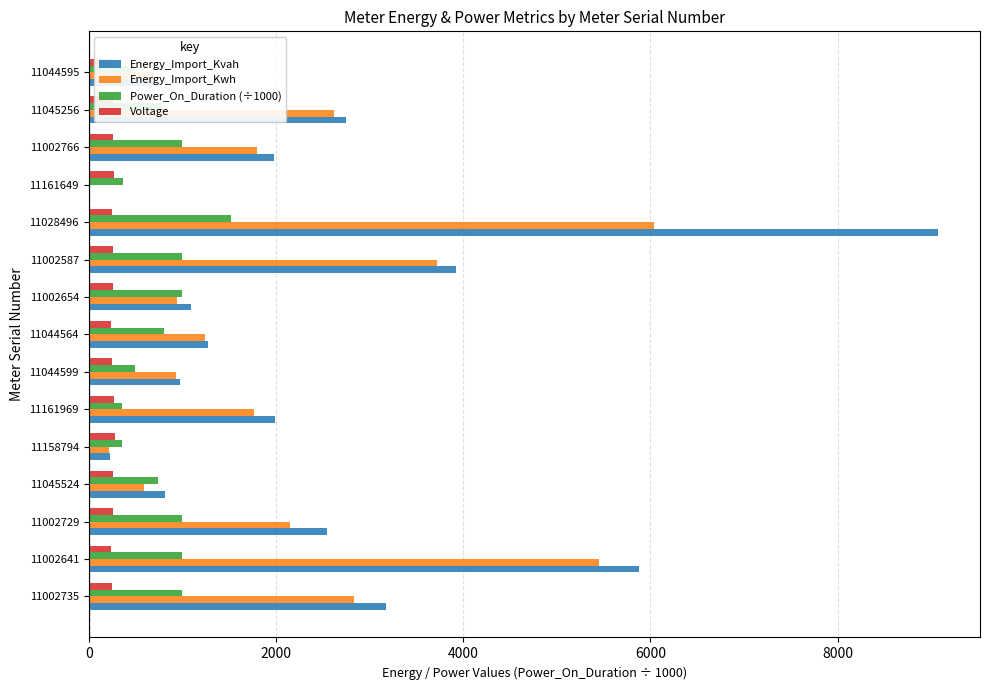

What is the total value across all series at 11002654?

3290.3